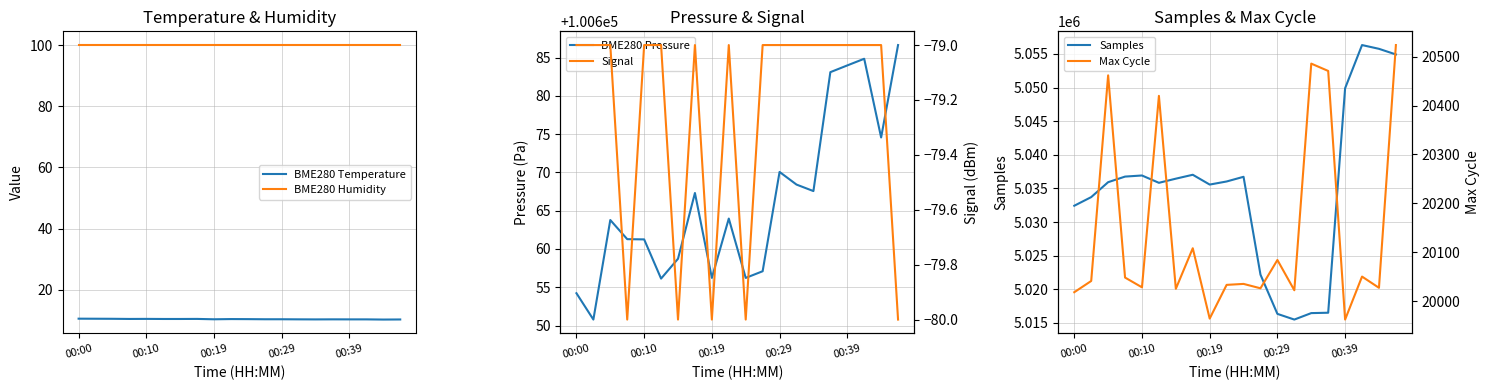

What is the difference between the maximum and minimum values in the BME280 Pressure series?

35.9